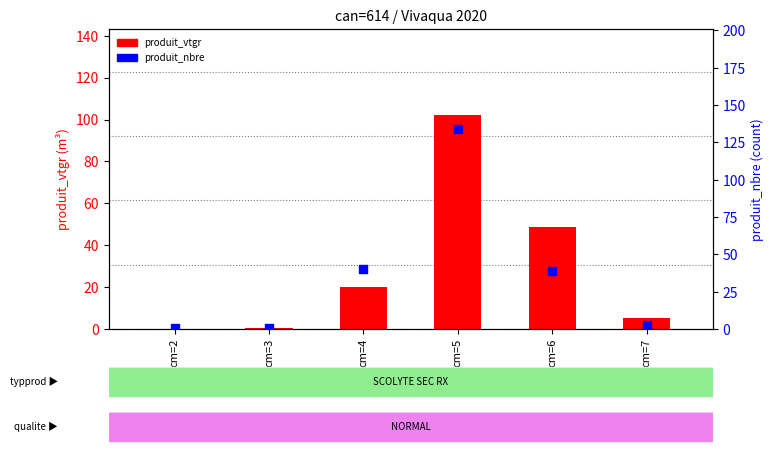

Which series contains the highest Y value?

produit_nbre